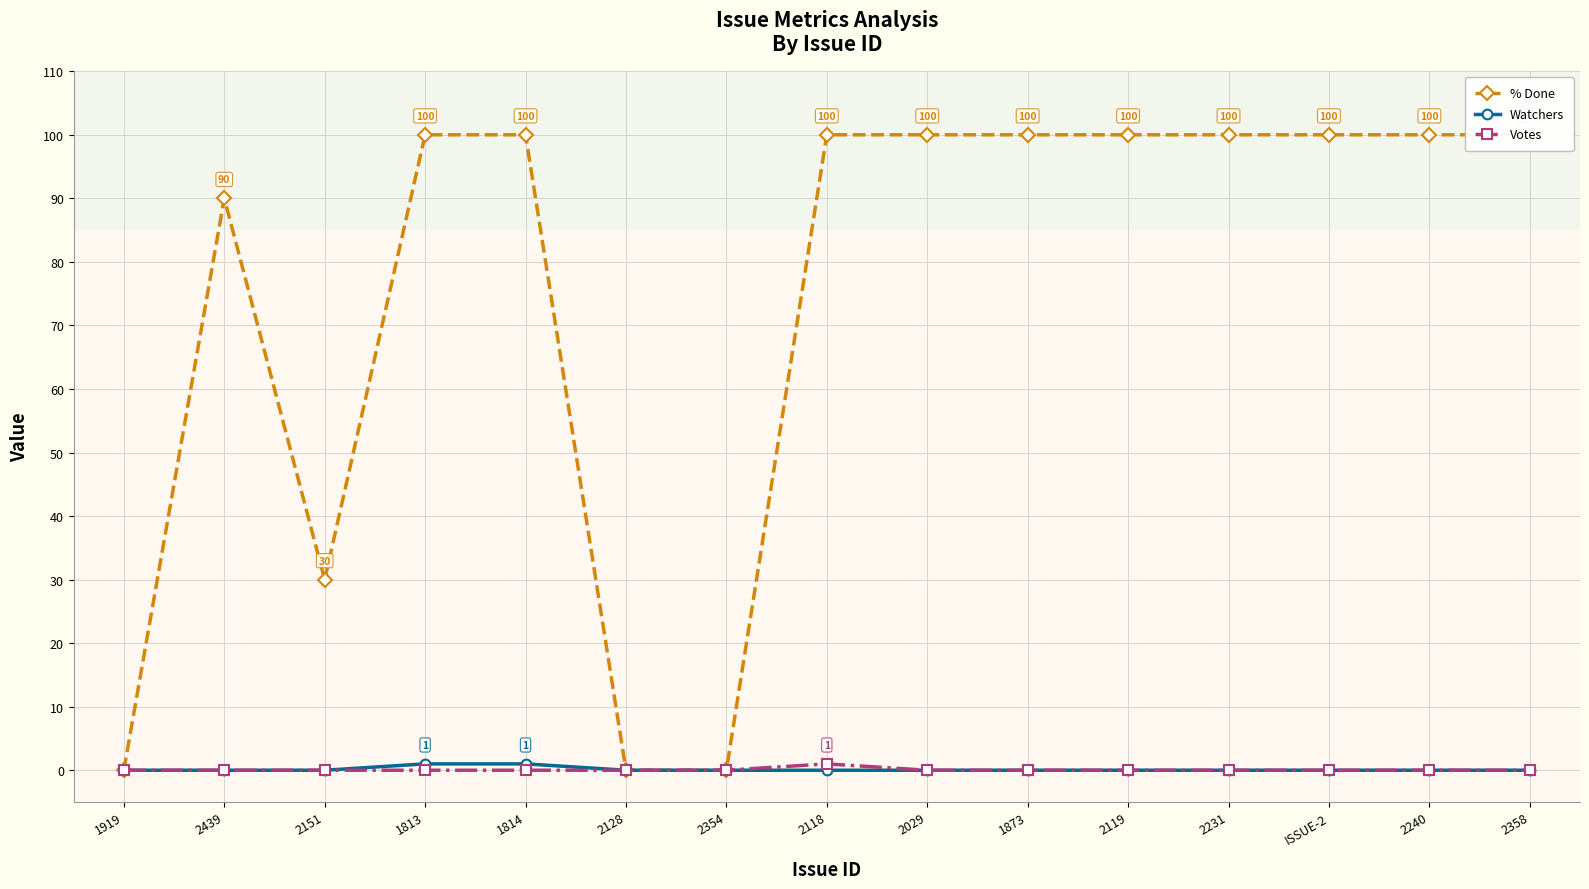

Reading left to right, what are all the values shown in this chart?

% Done: 0	90	30	100	100	0	0	100	100	100	100	100	100	100	100
Watchers: 0	0	0	1	1	0	0	0	0	0	0	0	0	0	0
Votes: 0	0	0	0	0	0	0	1	0	0	0	0	0	0	0